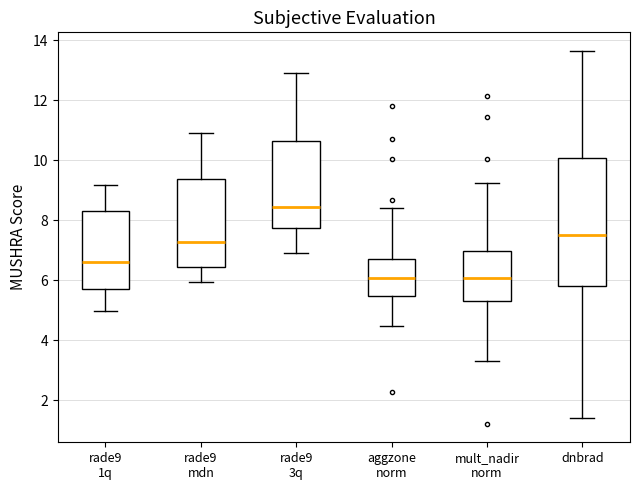

Comparing the boxes themselves (not the whiskers), which one is the tallest?

dnbrad